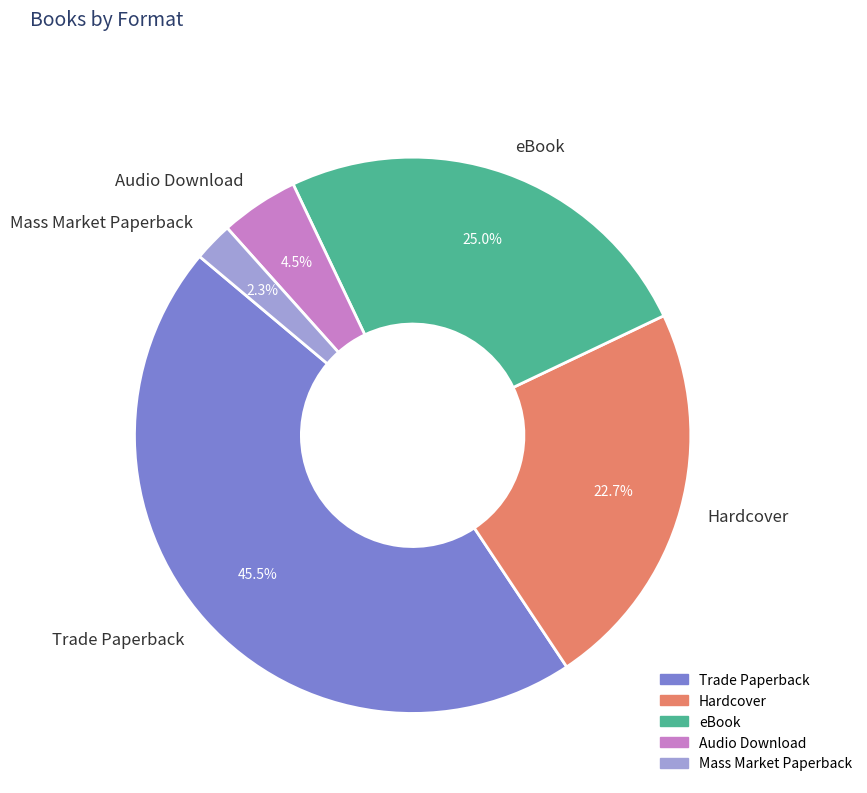

How many segments does this pie chart have?

5